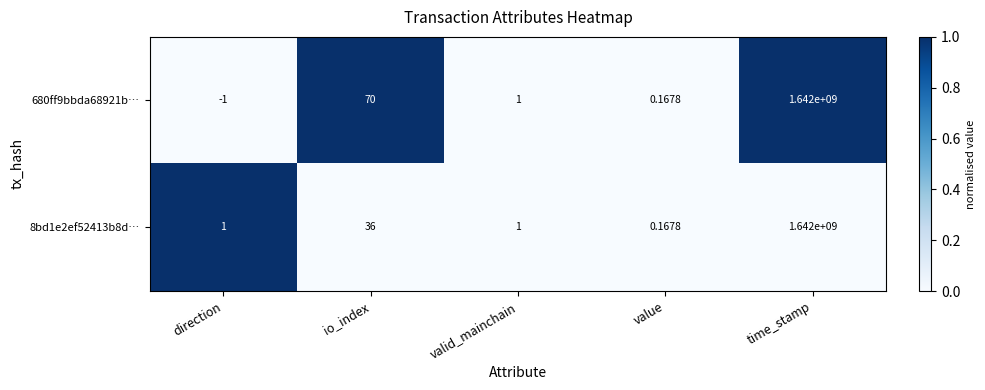

Is the value of 8bd1e2ef52413b8d… at io_index greater than the value of 680ff9bbda68921b… at time_stamp?

No